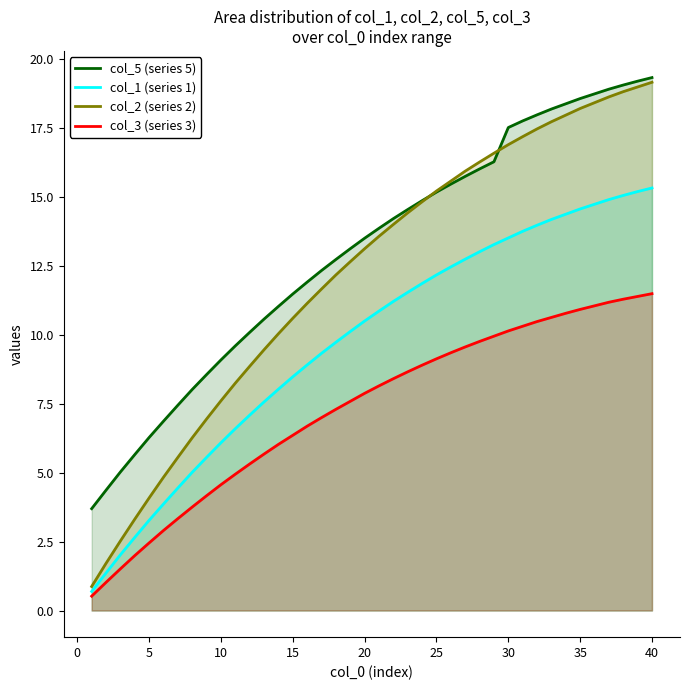

What is the difference between the maximum and second lowest values in the col_2 (series 2) series?

17.4